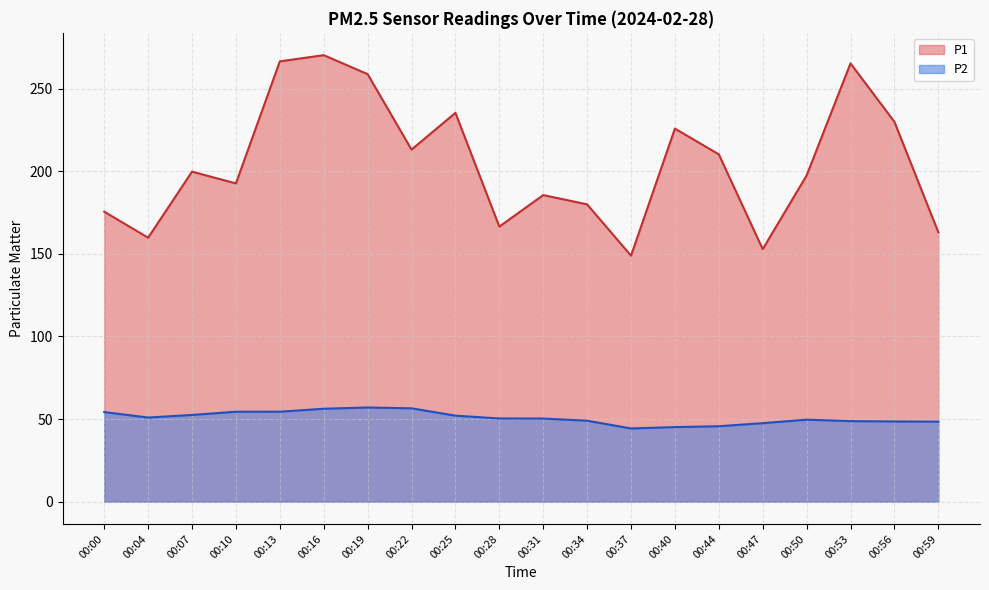

Between 00:34 and 00:44, which series saw the biggest shift?

P1